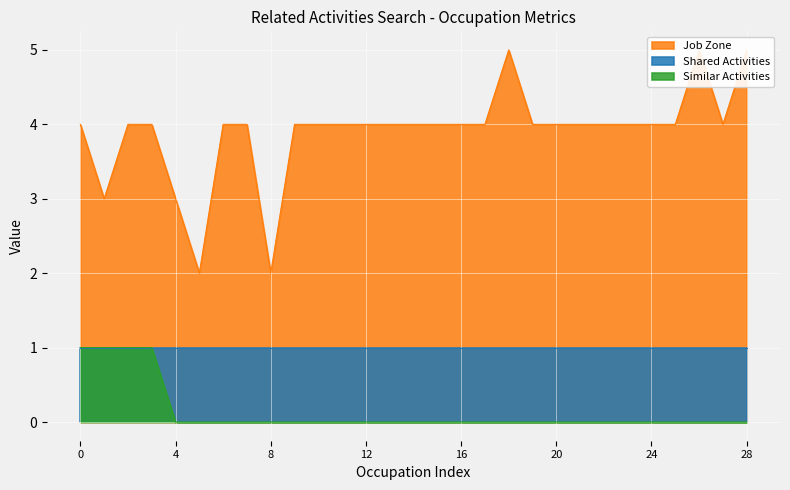

Which series has the largest total across all categories?

Job Zone